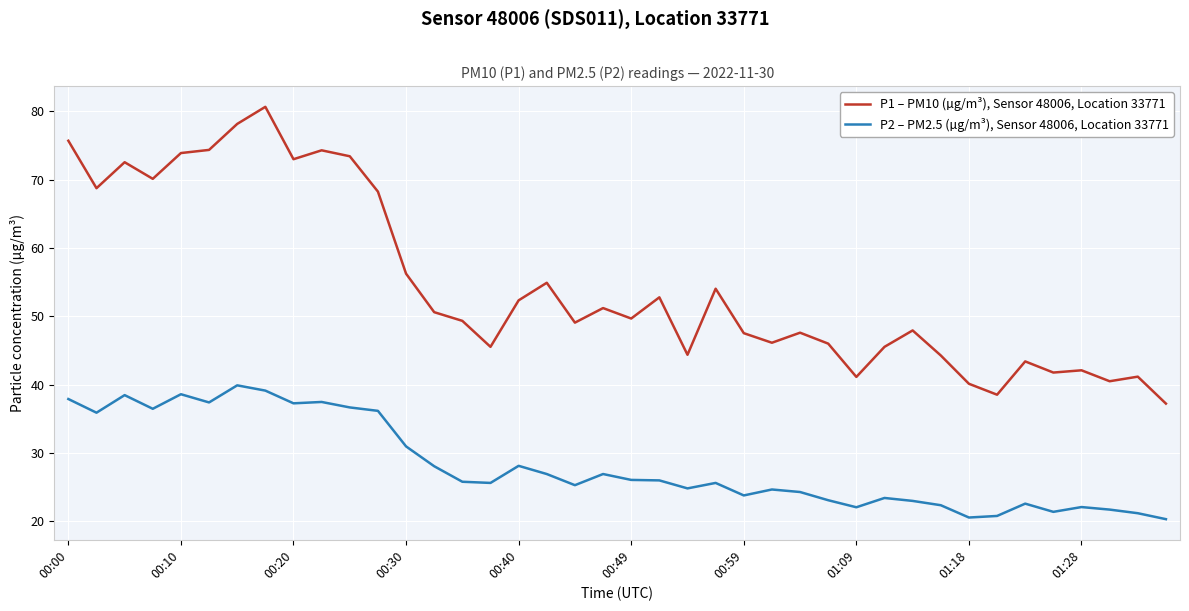

Which series has the largest range (max minus min)?

P1 – PM10 (µg/m³), Sensor 48006, Location 33771